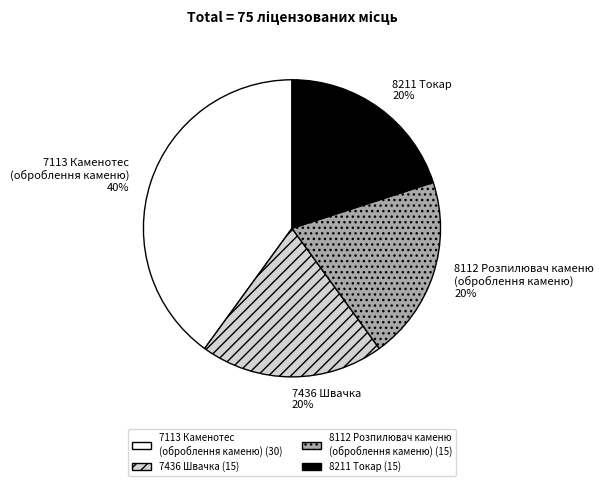

What is the largest slice in the pie chart?

7113 Каменотес (оброблення каменю)